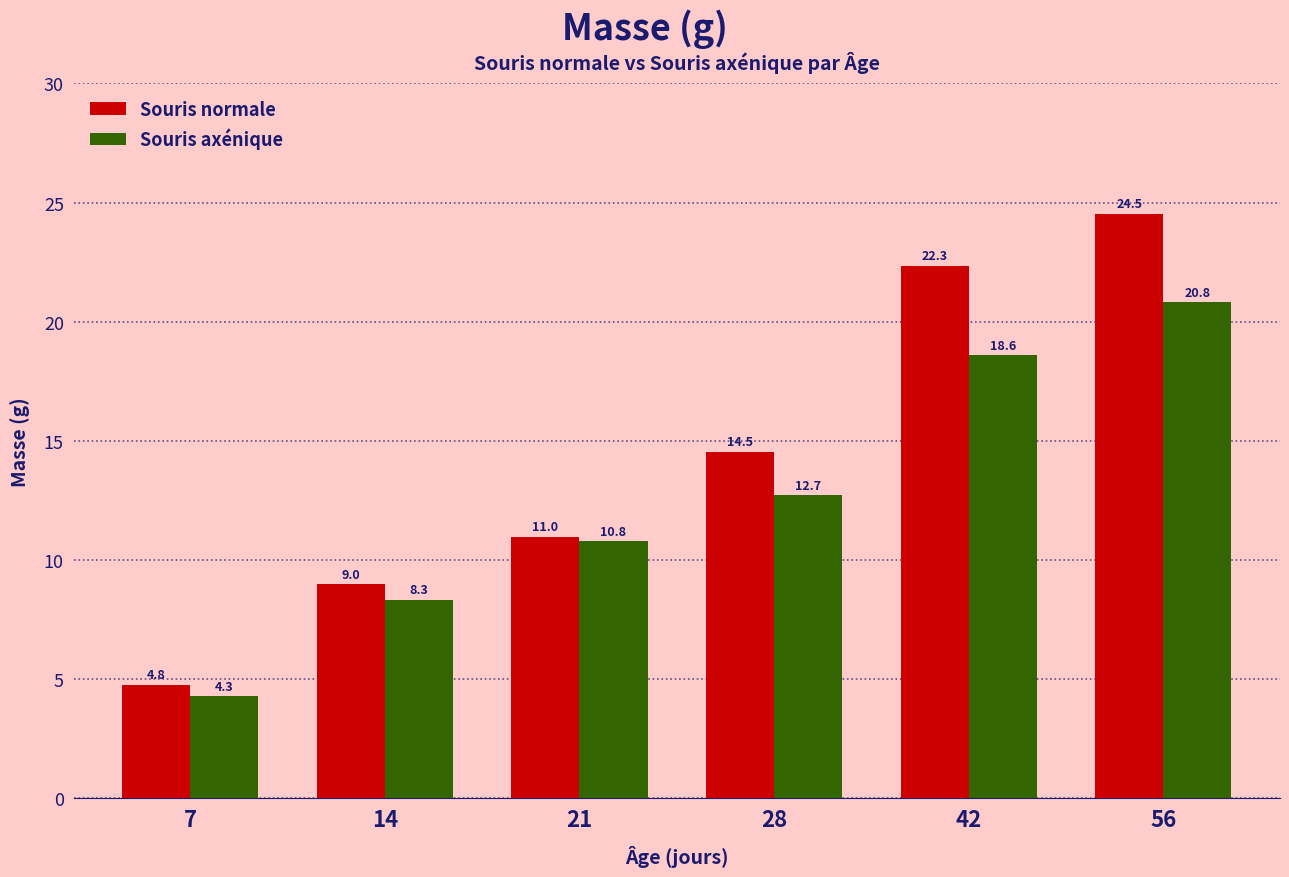

Rank the series by their maximum value, from highest to lowest.

Souris normale, Souris axénique